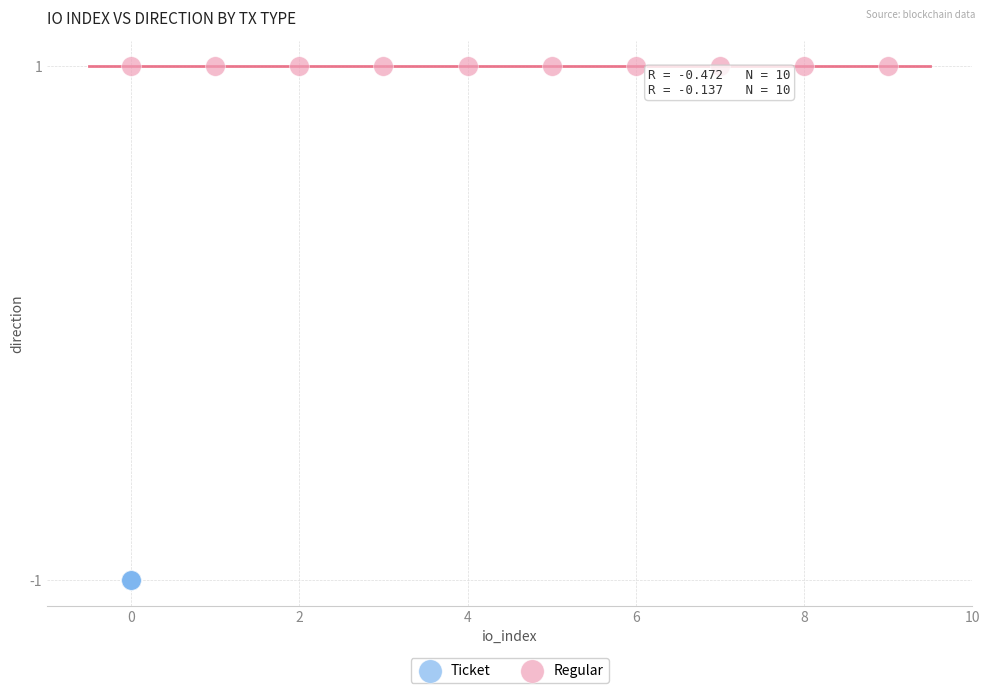

Which series reaches the minimum Y coordinate?

Ticket